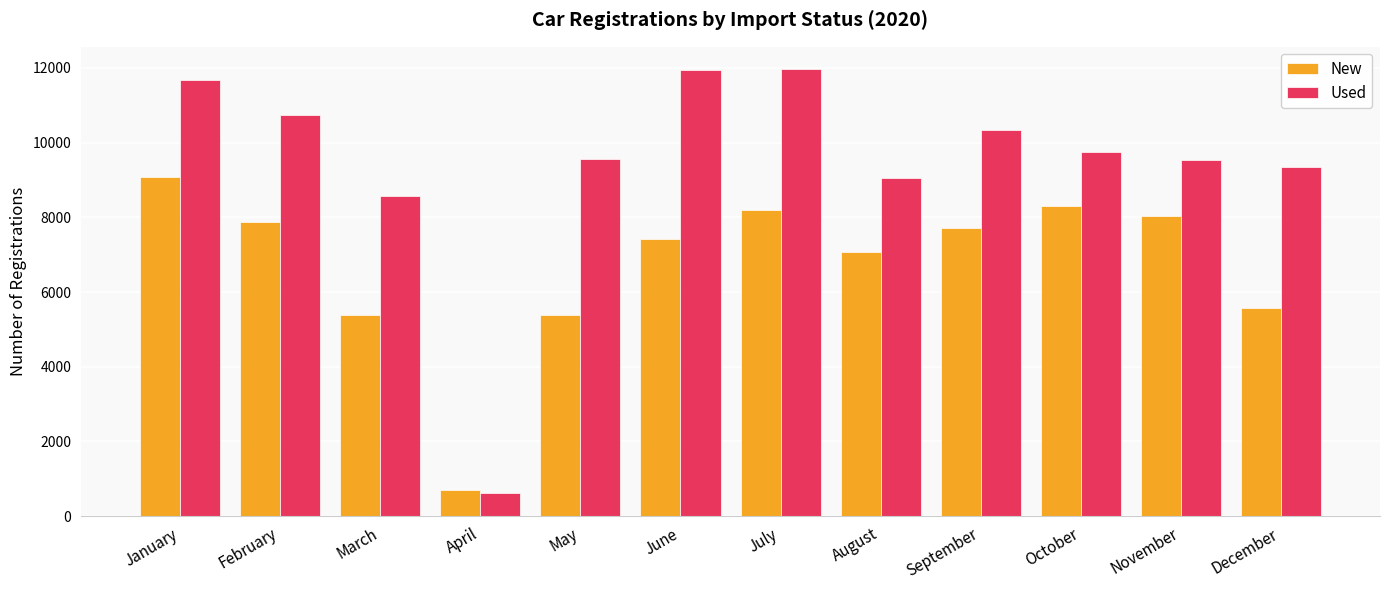

List the series in order of their peak value, lowest first.

New, Used